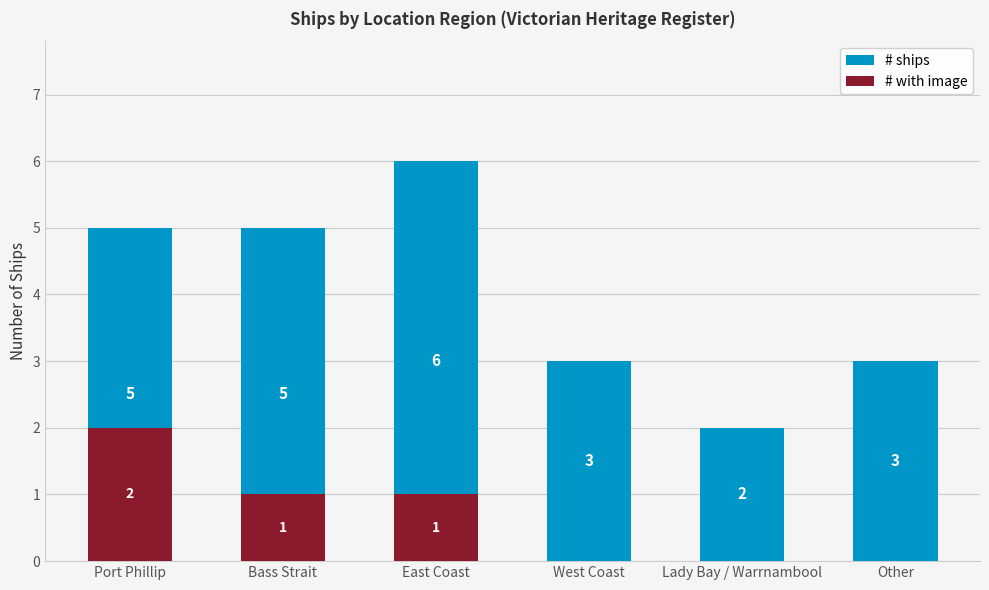

Rank the series by their maximum value, from highest to lowest.

# ships, # with image